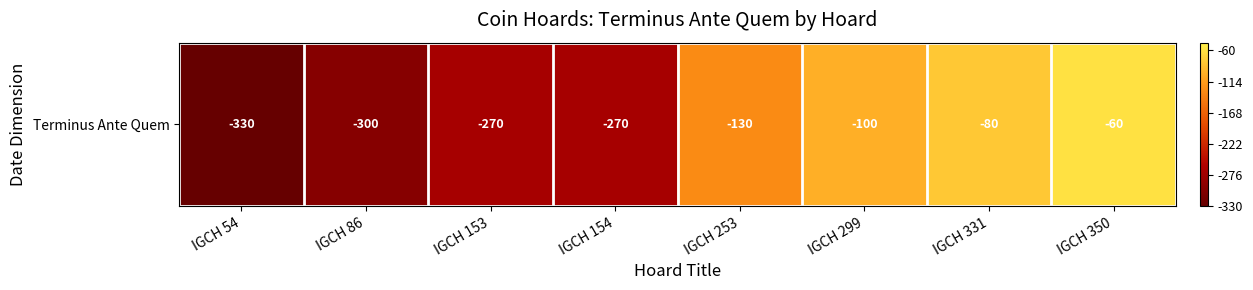

Read the value at IGCH 331, to the nearest 10.

250